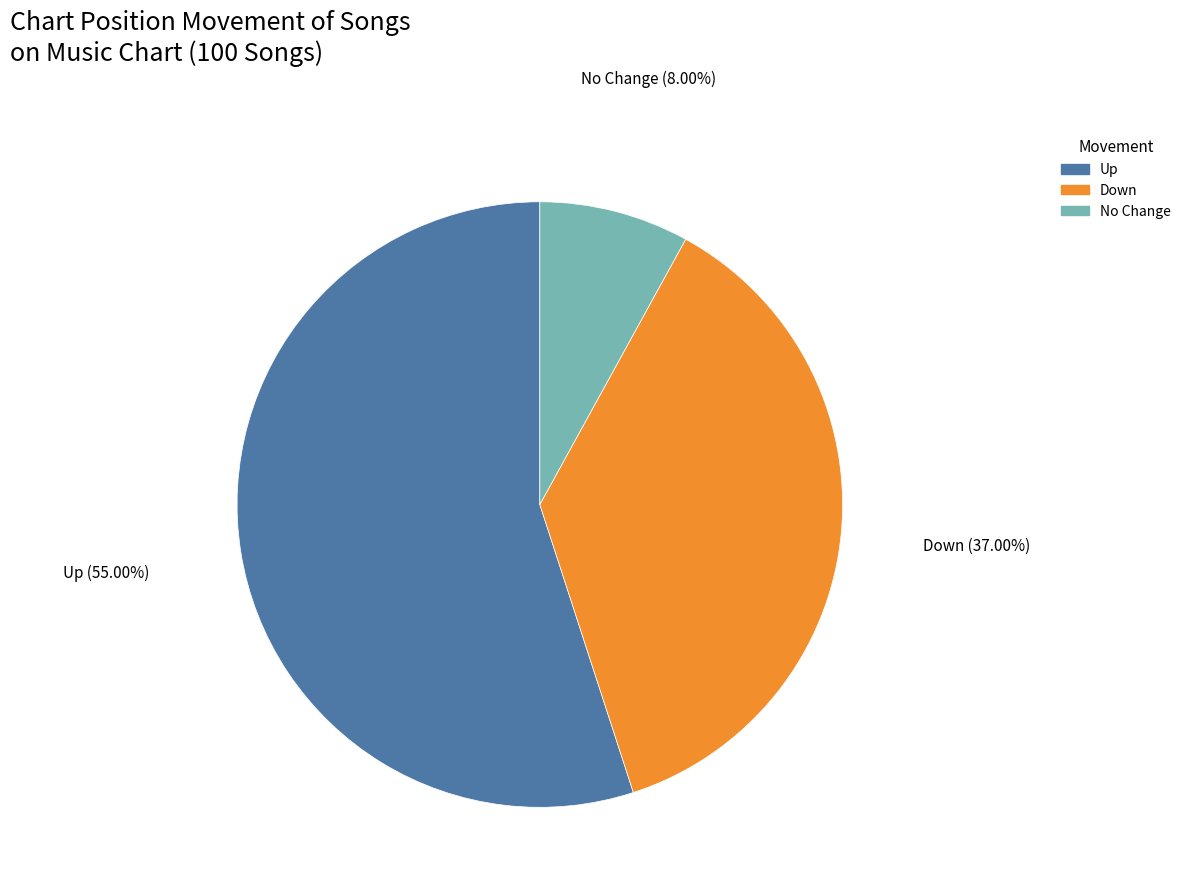

Does any single category account for the majority?

Yes